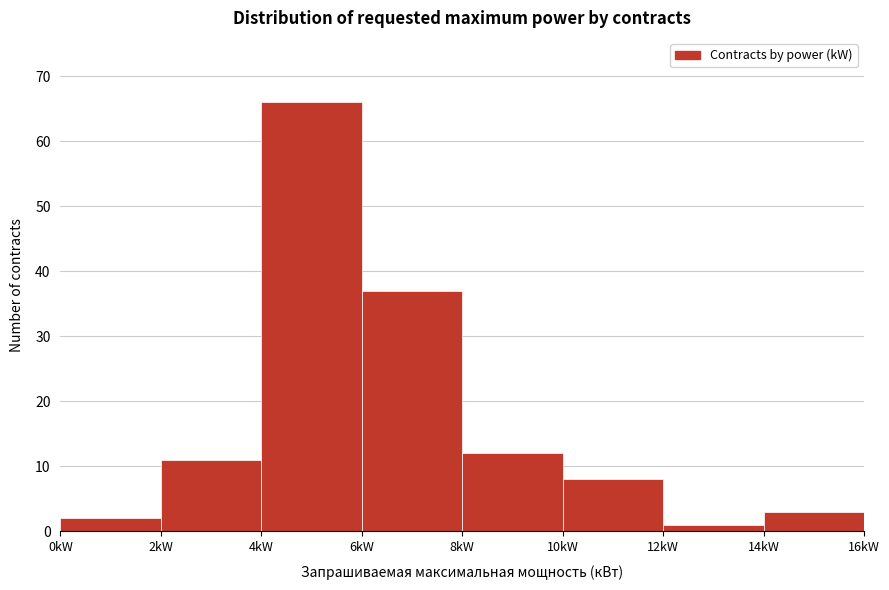

Reading left to right, list every bar in this chart as the range it spans on the x-axis followed by its height. The values are not printed on the chart, so give them approximately, as read against the axis.

0 to 2: 2
2 to 4: 11
4 to 6: 66
6 to 8: 37
8 to 10: 12
10 to 12: 8
12 to 14: 1
14 to 16: 3